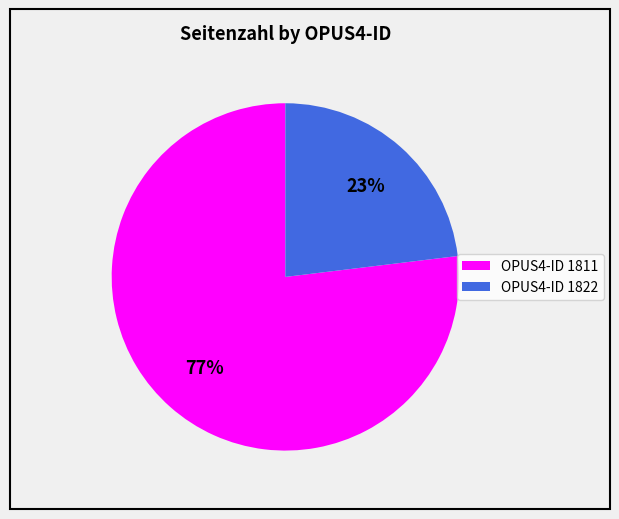

True or false: OPUS4-ID 1811 accounts for 77% of the total.

True